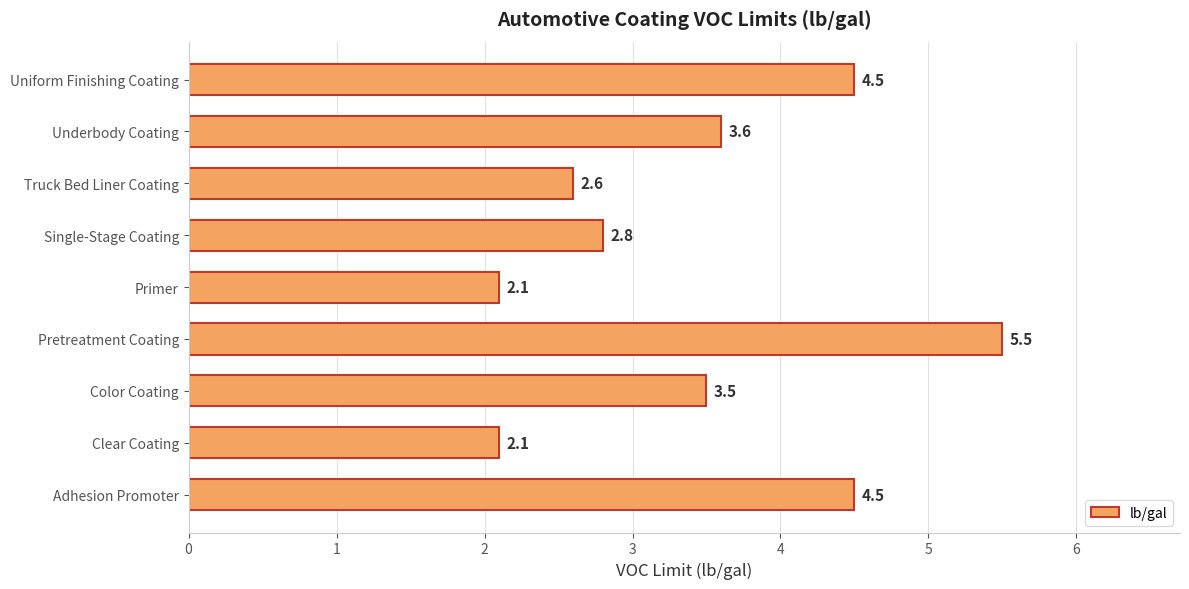

Are the bars horizontal?

Yes